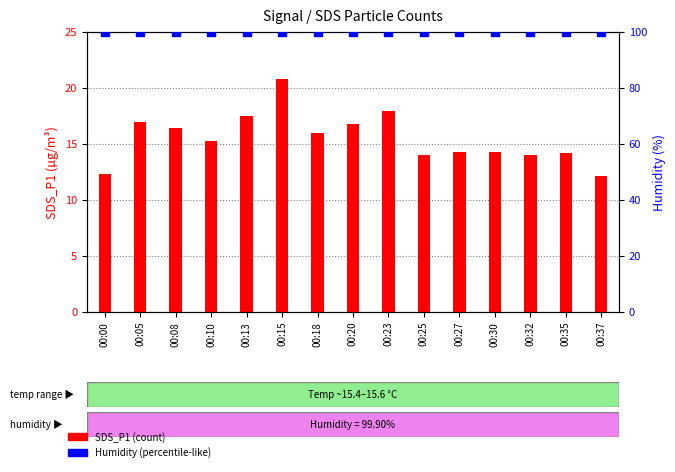

Which series has the largest Y range (max minus min)?

SDS_P1